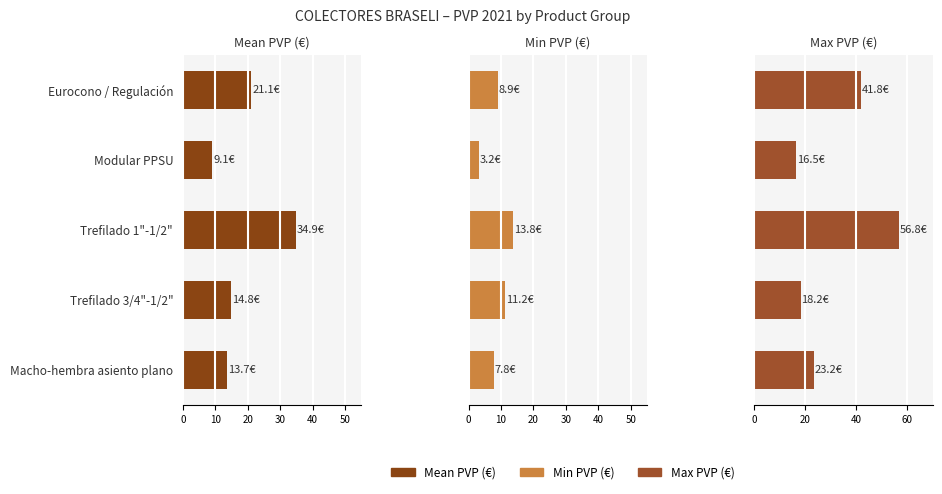

How many bars are there in each group?

3